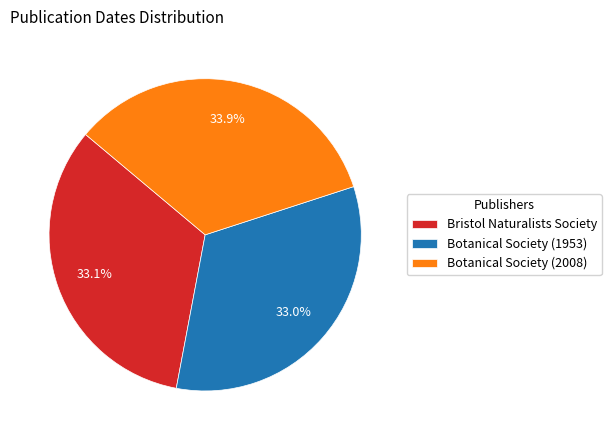

Is the sum of Bristol Naturalists Society and Botanical Society (1953) greater than half?

Yes